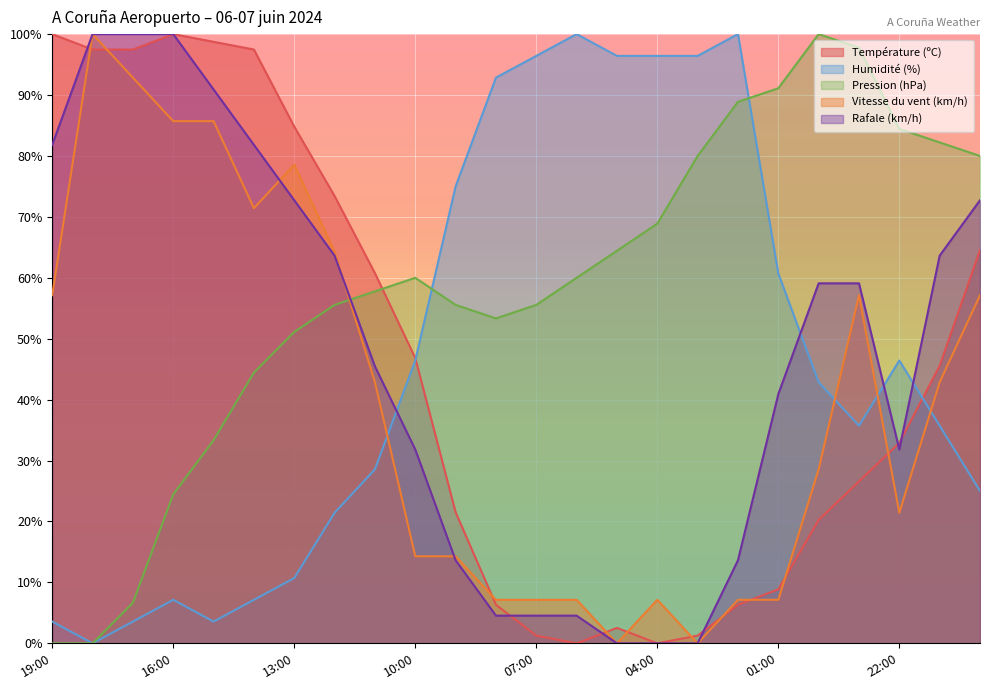

Between 21:00 and 20:00, which is larger?

20:00